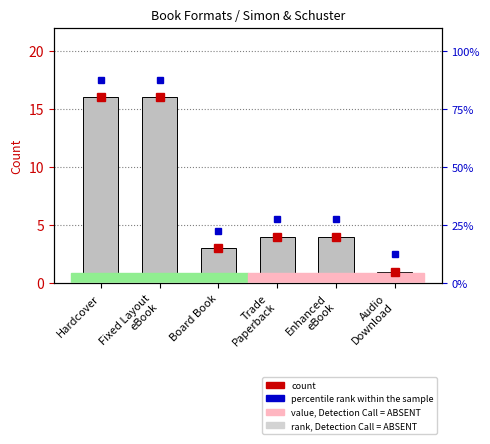

True or false: the data shows 4 at Board Book.

False